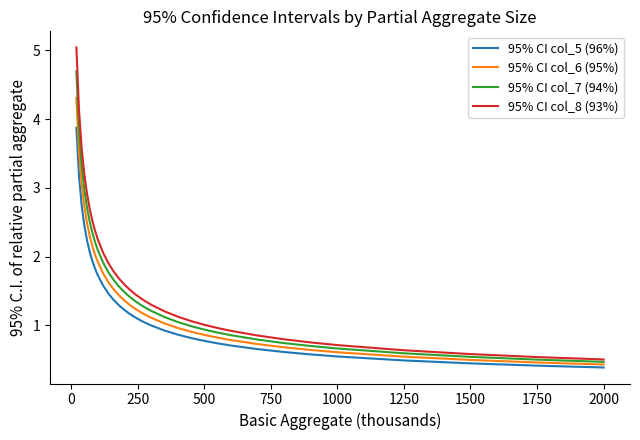

True or false: 95% CI col_8 (93%) has more than 2 interior local peaks.

False